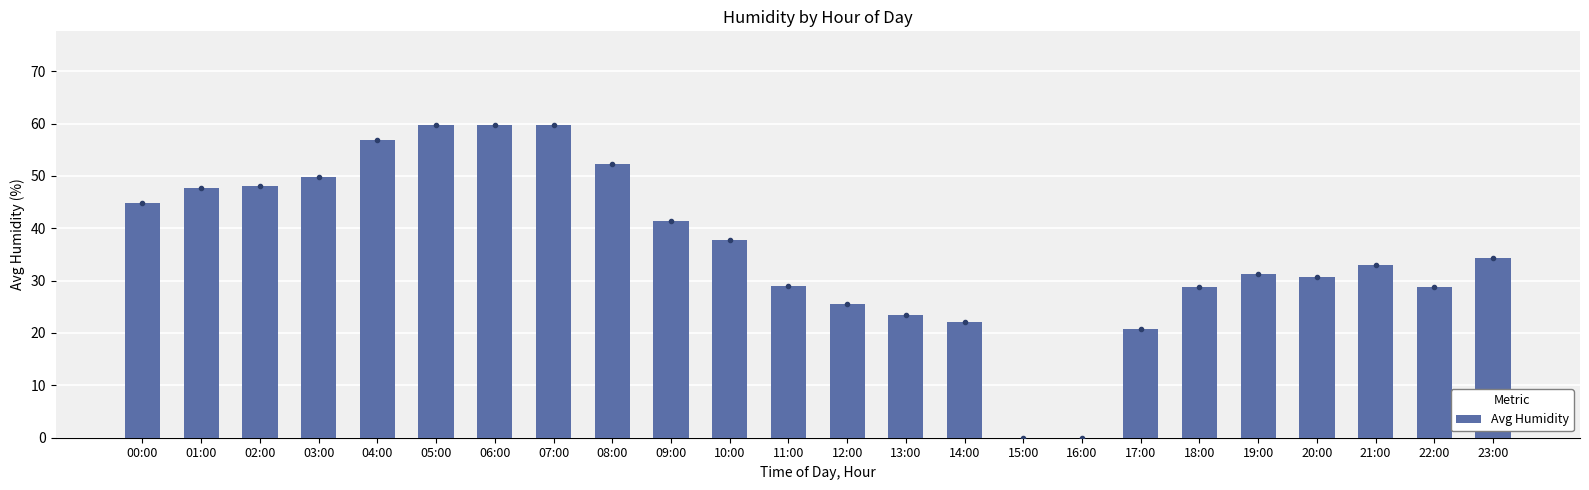

What is the sum of the values at 08:00 and 22:00?

81.0